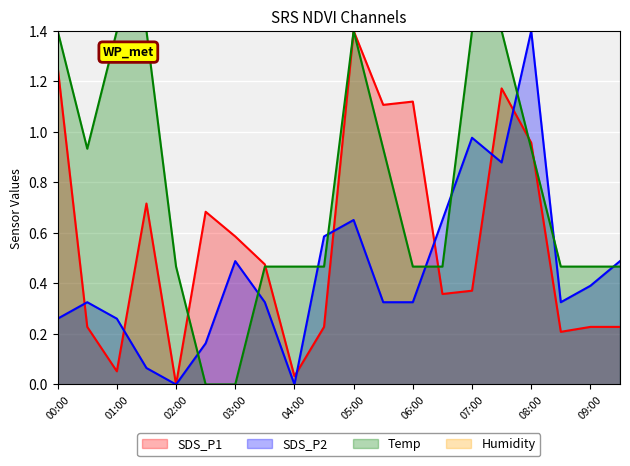

Between which two adjacent categories do SDS_P1 and Temp first intersect?

02:00 and 02:30